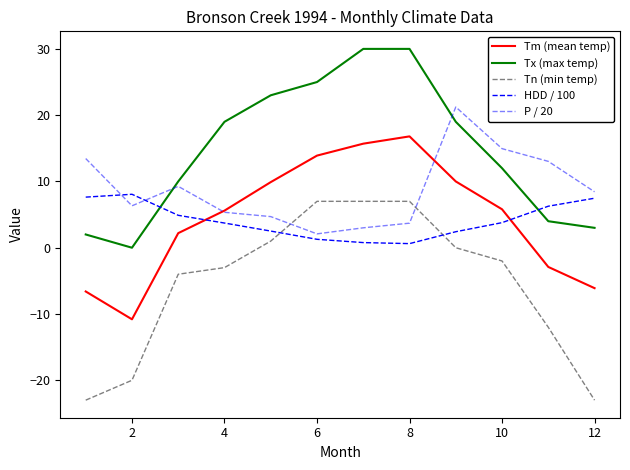

Which series has the largest total across all categories?

Tx (max temp)